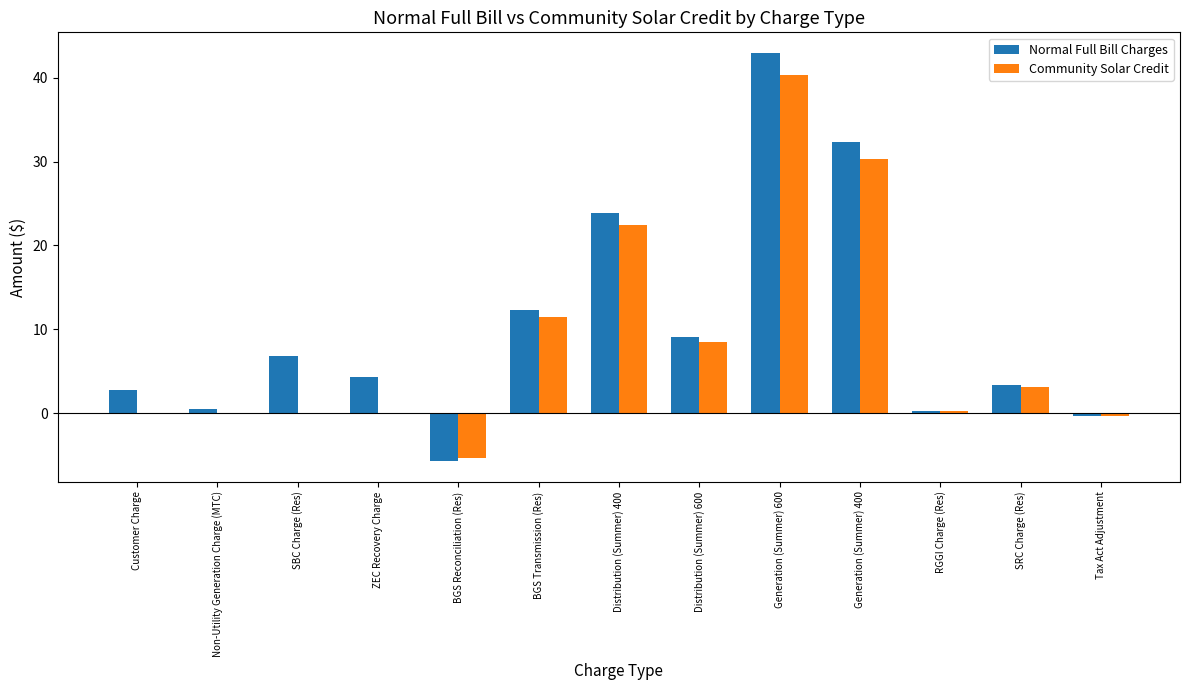

How many categories are shown in the chart?

13